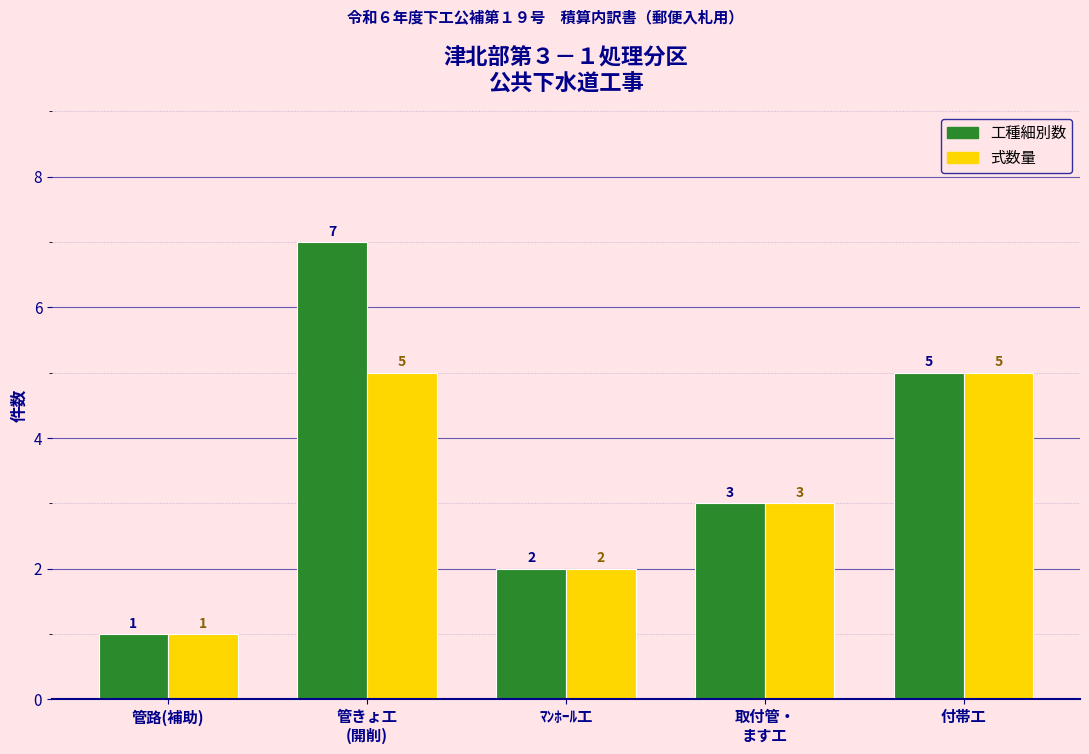

What value does the 式数量 series have at 管きょ工
(開削)?

5